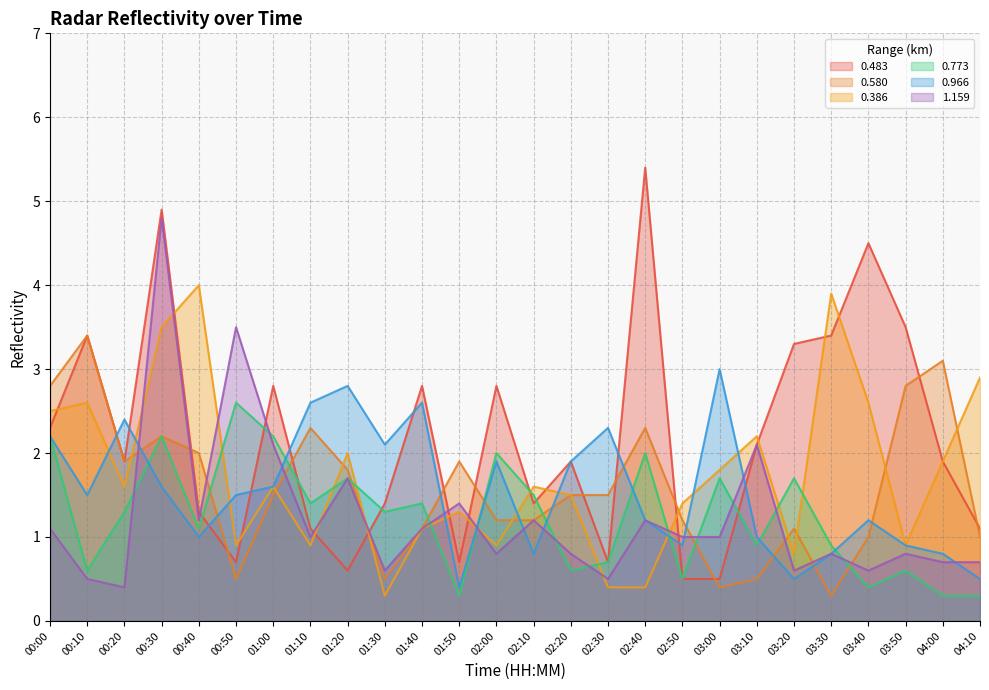

True or false: 1.159 has more than 0 points higher than both neighbors.

True